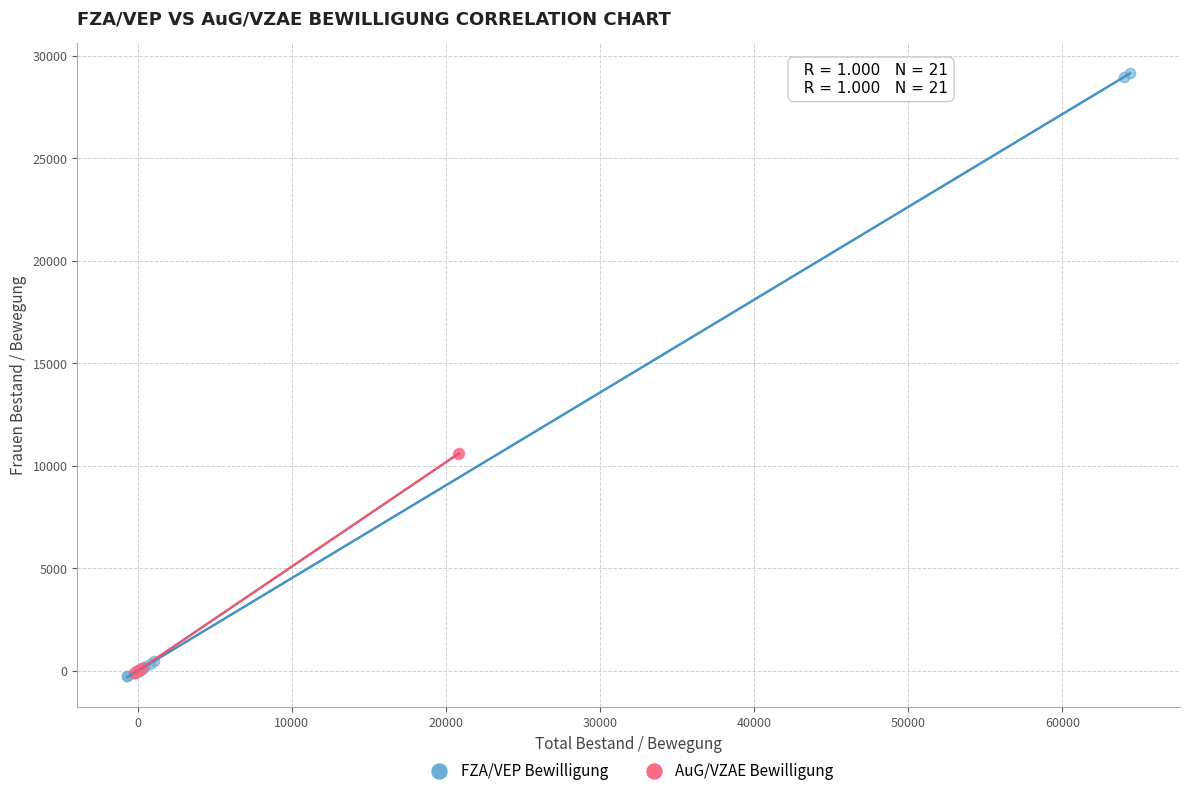

Which series has the widest spread of Y values?

FZA/VEP Bewilligung